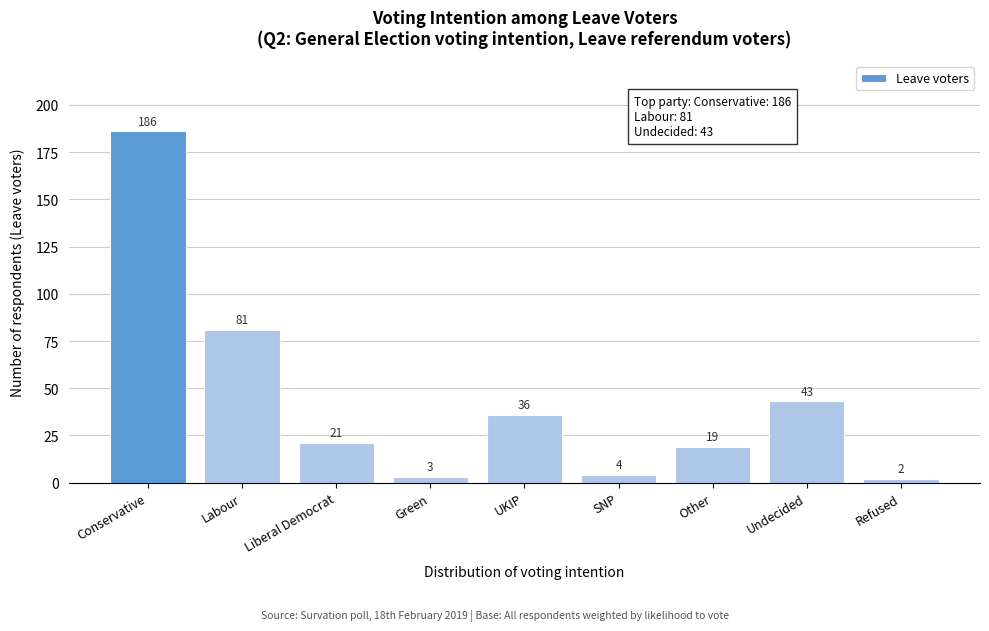

Reading left to right, list all the values displayed in this chart.

Conservative=186	Labour=81	Liberal Democrat=21	Green=3	UKIP=36	SNP=4	Other=19	Undecided=43	Refused=2